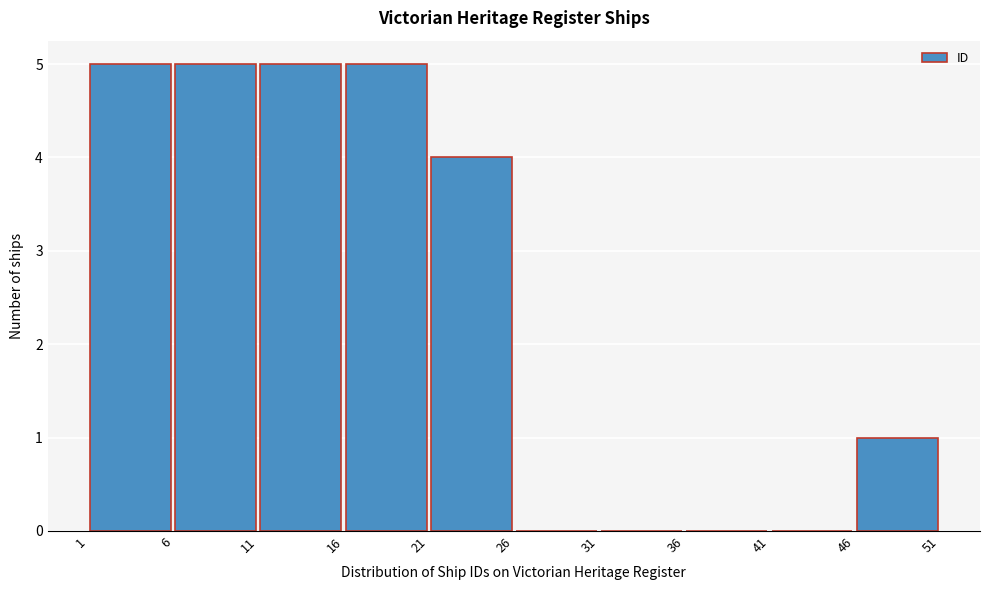

What is the height of the bar covering 11 to 16 on the x-axis? The values are not printed on the chart, so give them approximately, as read against the axis.

5